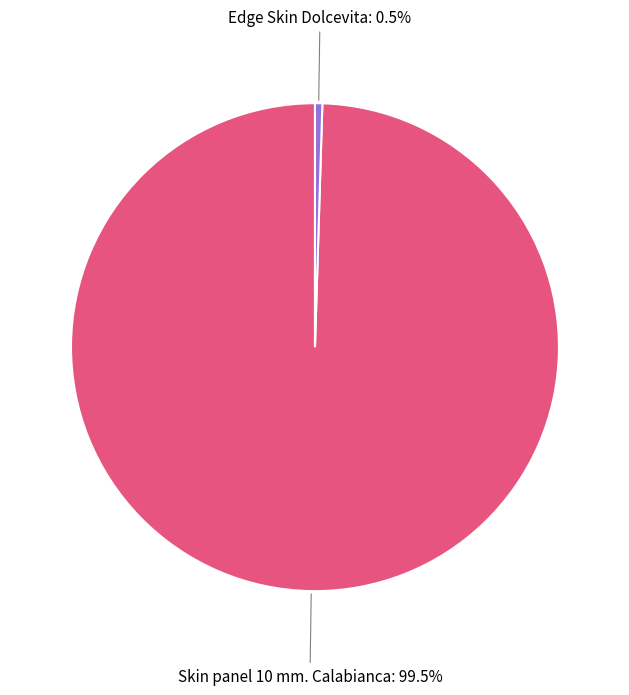

What is the smallest slice in the pie chart?

Edge Skin Dolcevita